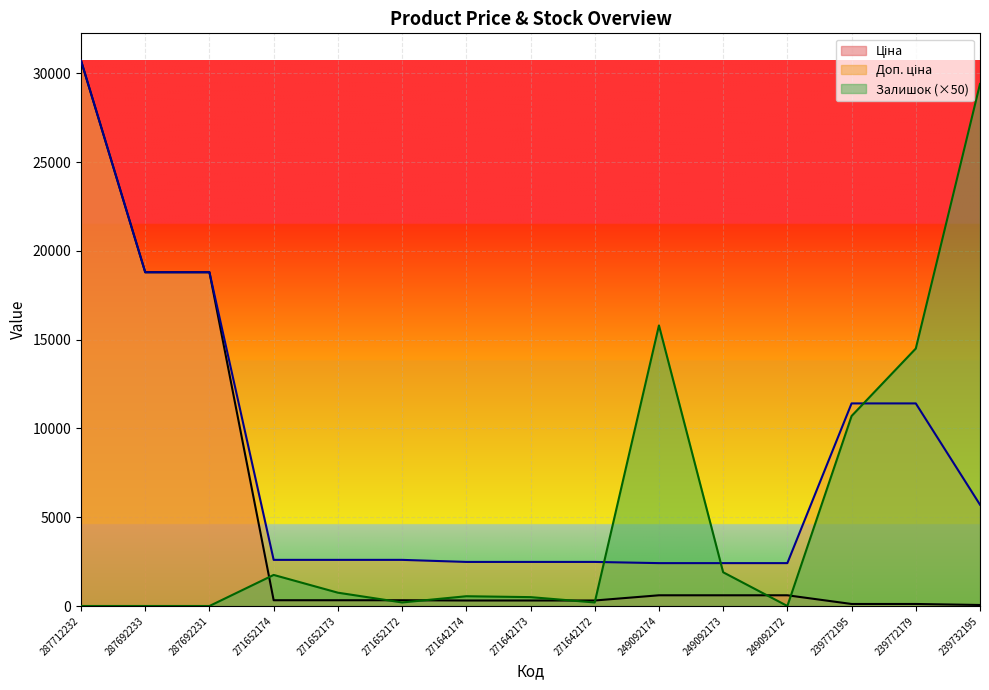

What is the value of the Залишок point at the 8th from the left?

500.0